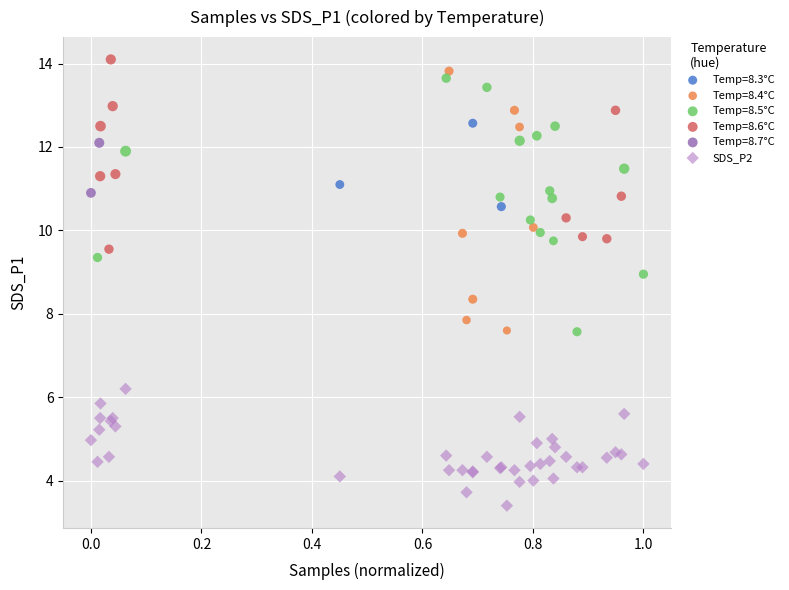

What are all the series names shown in the legend?

Temp=8.3°C, Temp=8.4°C, Temp=8.5°C, Temp=8.6°C, Temp=8.7°C, SDS_P2